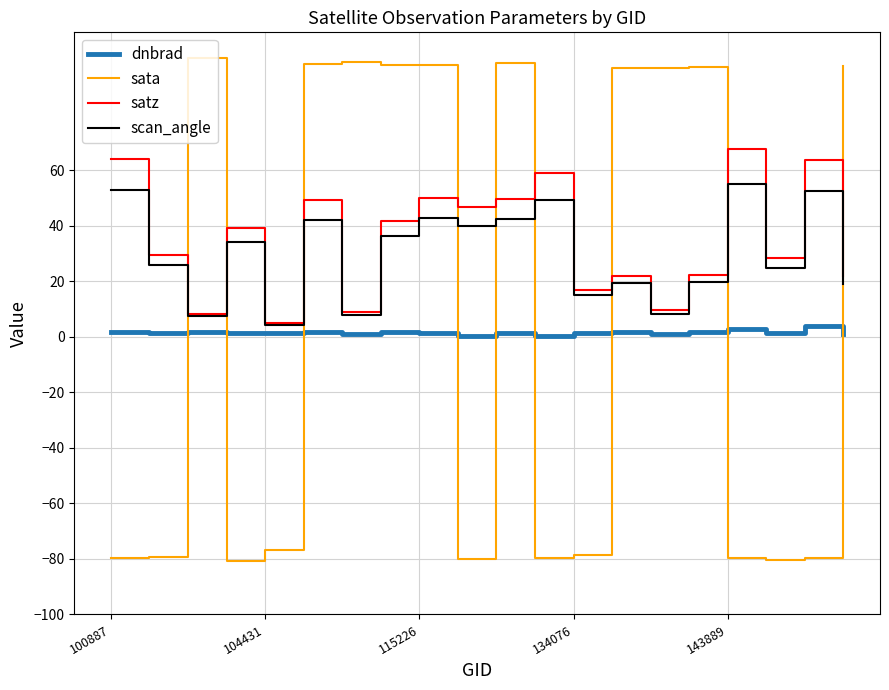

True or false: scan_angle and sata intersect in this chart.

True